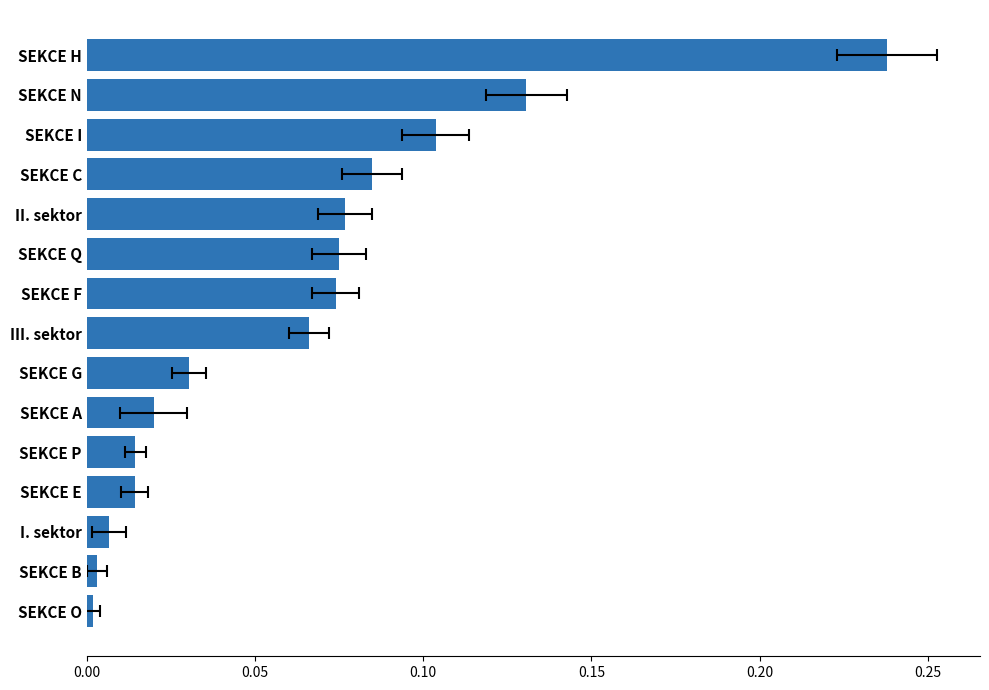

Reading right to left, transcribe all the data shown in this chart.

0.2	0.1	0.1	0.1	0.1	0.1	0.1	0.1	0.0	0.0	0.0	0.0	0.0	0.0	0.0